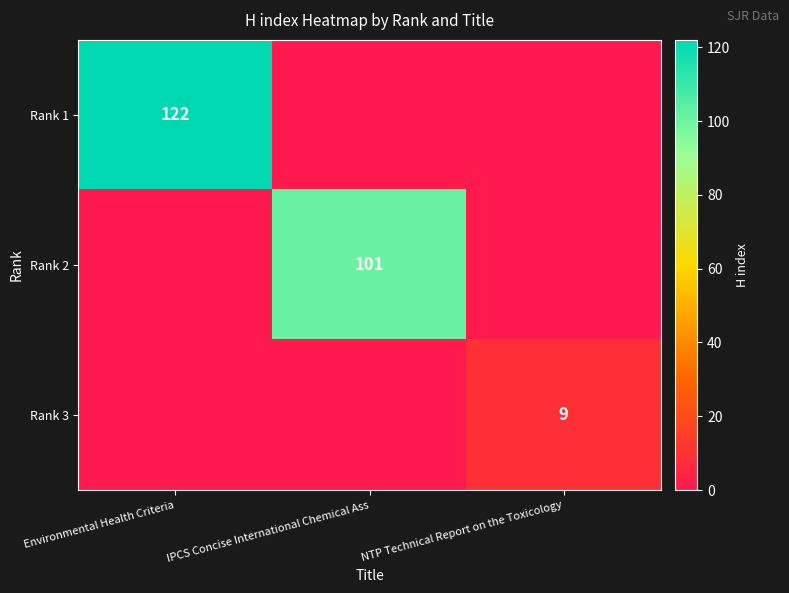

The Rank 1 series shows 122 at Environmental Health Criteria. True or false?

True